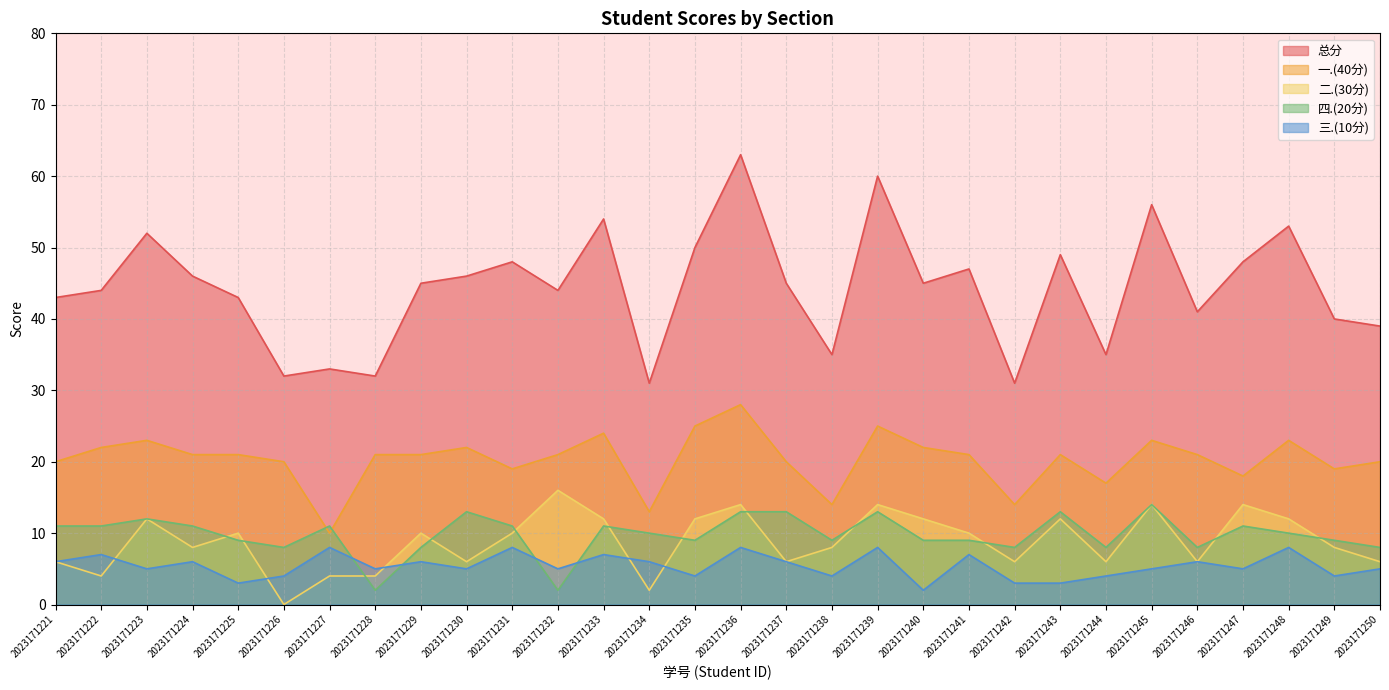

True or false: 二.(30分) and 总分 intersect in this chart.

False